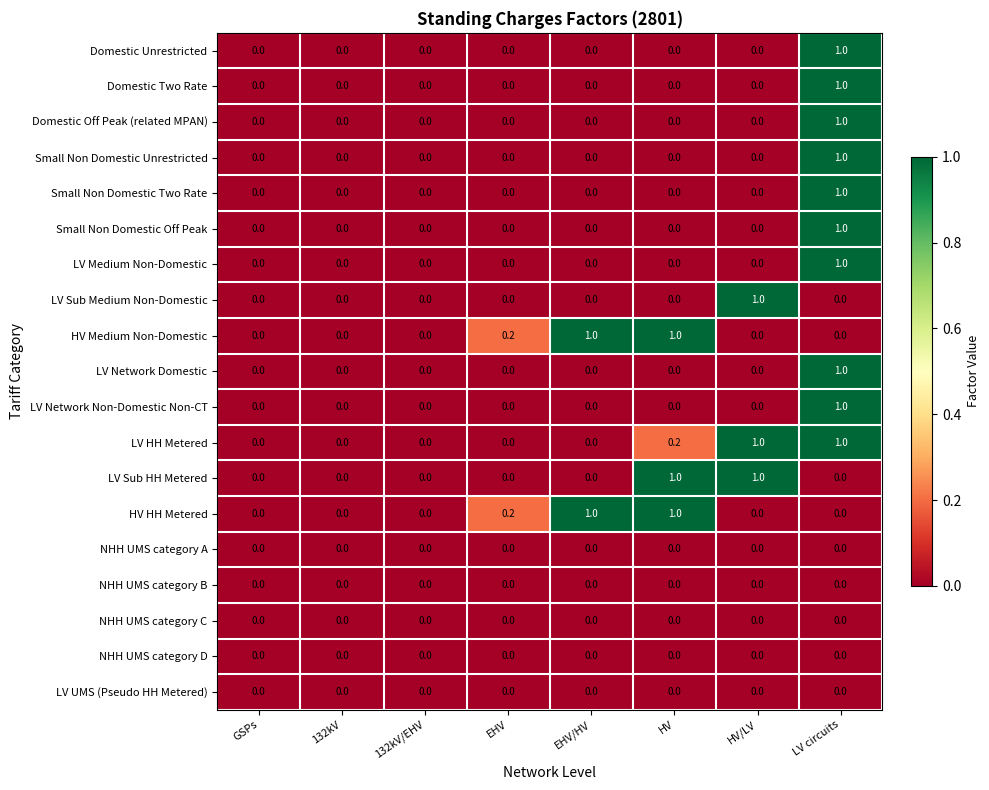

What is the difference between the maximum and minimum values in the LV HH Metered series?

1.0